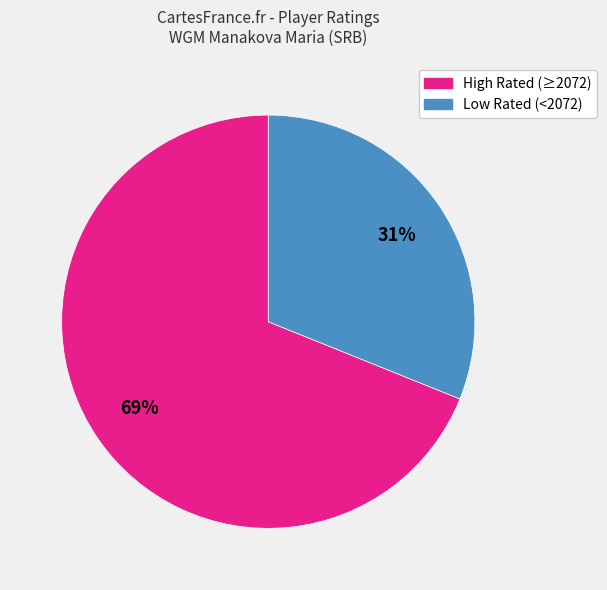

To the nearest percent, what is the average slice percentage?

50%